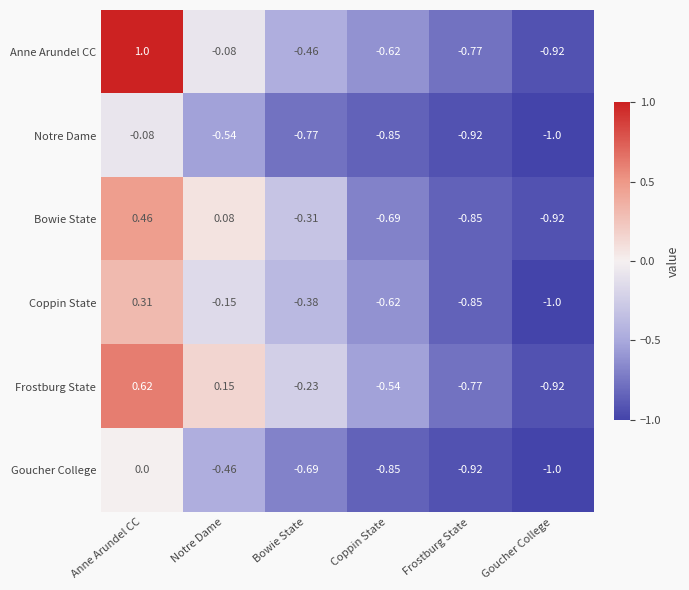

At Bowie State, list the series in order from largest to smallest.

Frostburg State, Bowie State, Coppin State, Anne Arundel CC, Goucher College, Notre Dame